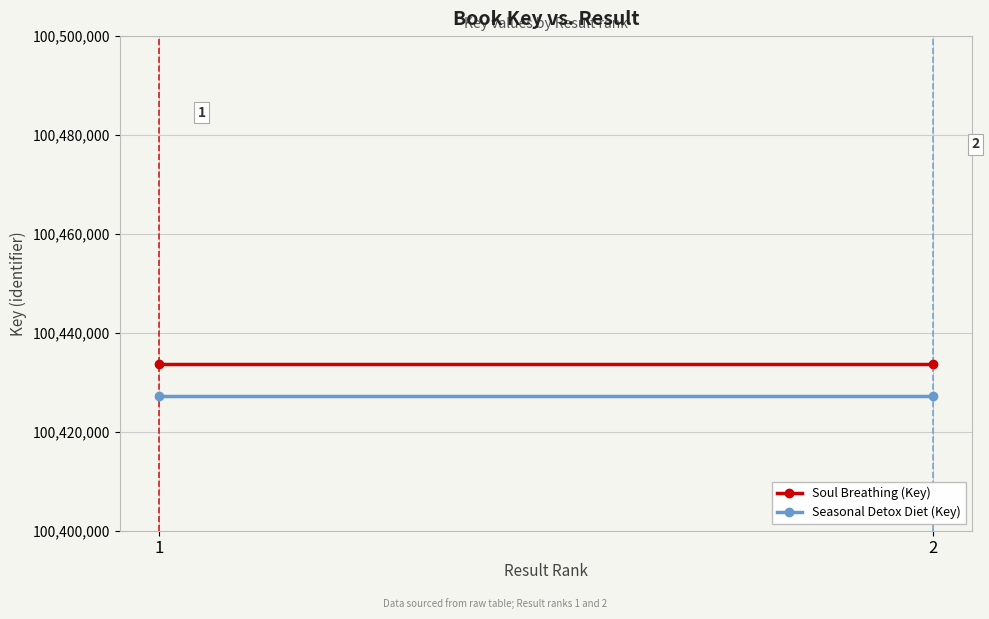

Between 1 and 2, which is larger?

1